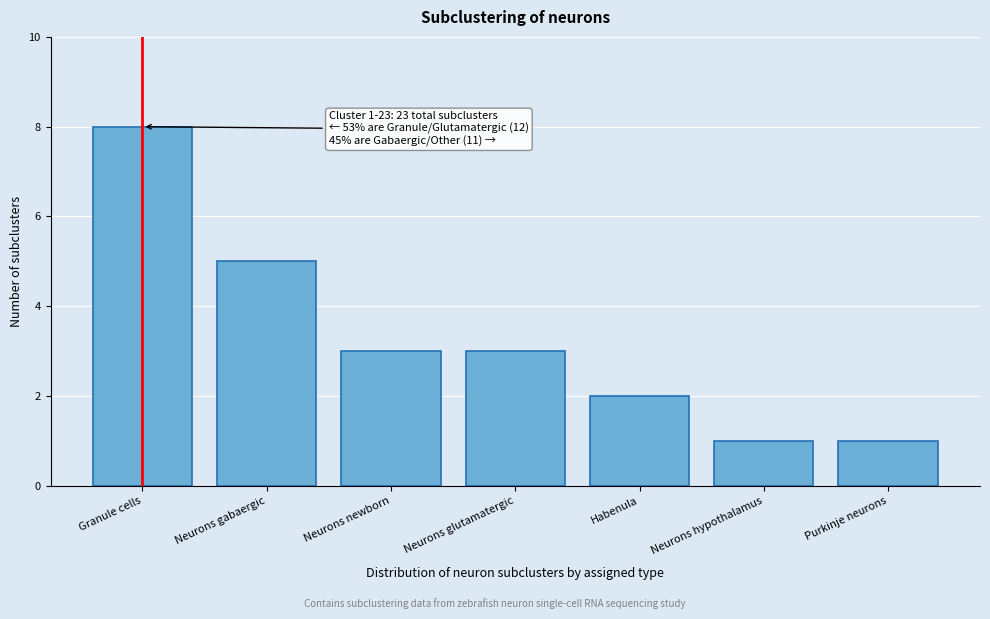

Reading left to right, transcribe all the data shown in this chart.

Granule cells=8	Neurons gabaergic=5	Neurons newborn=3	Neurons glutamatergic=3	Habenula=2	Neurons hypothalamus=1	Purkinje neurons=1